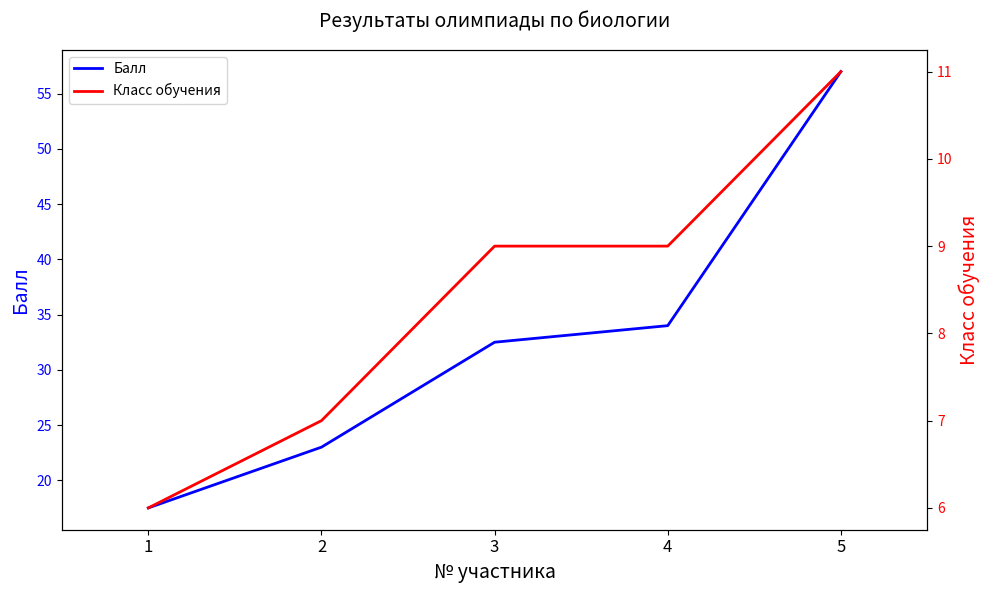

True or false: Балл has more than 1 points higher than both neighbors.

False